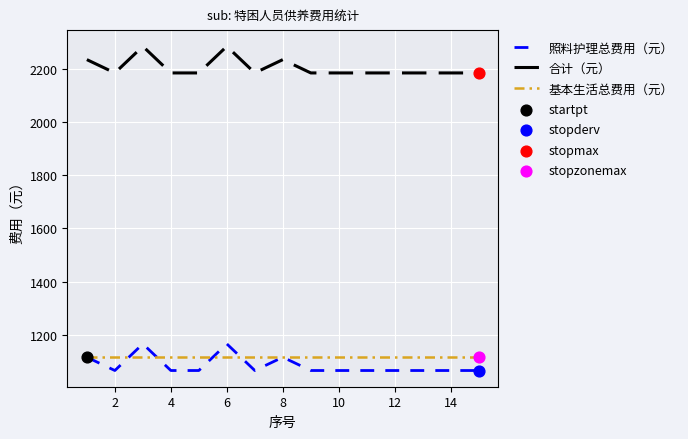

Which series has the largest total across all categories?

合计（元）